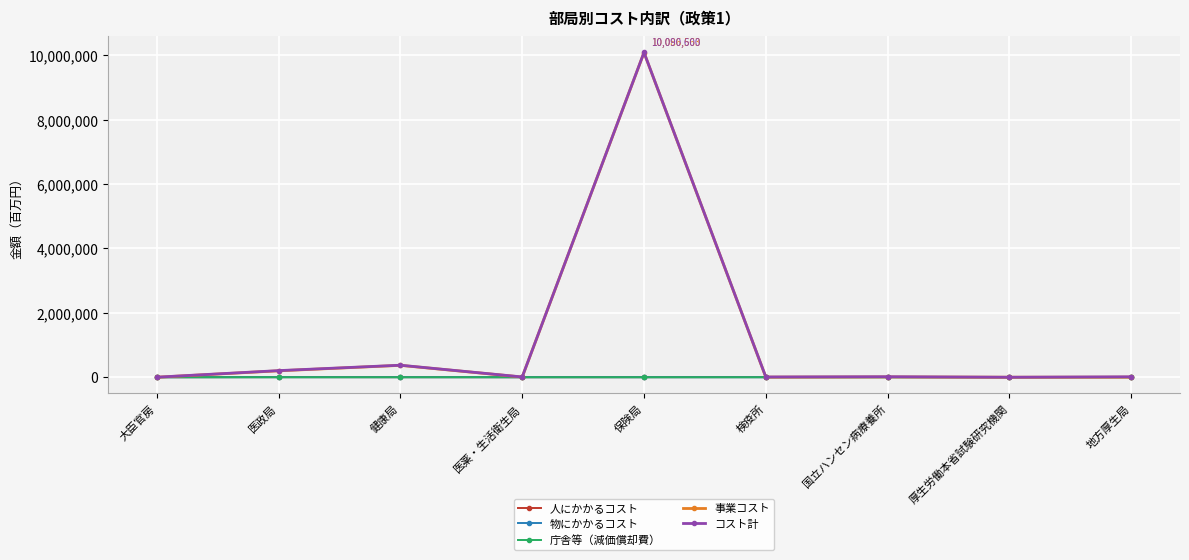

At which label does 事業コスト first exceed 6083?

医政局